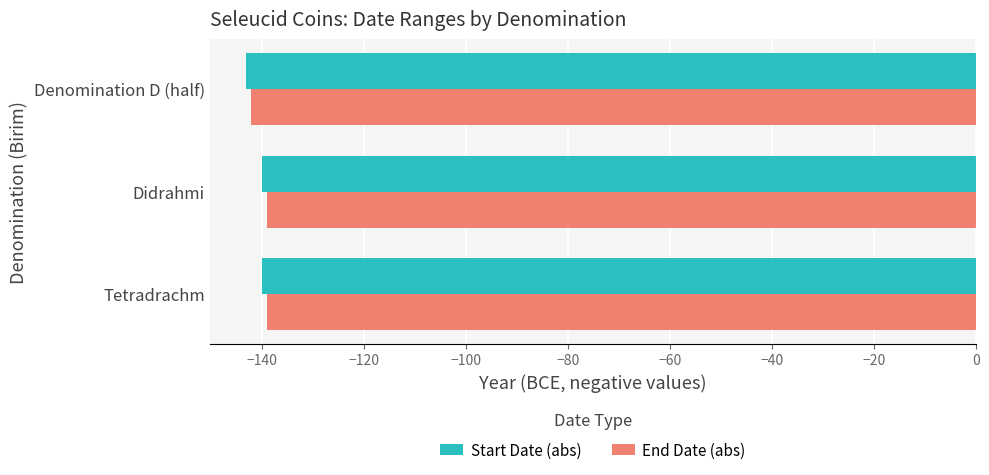

What is the average value of the End Date (abs) series?

-140